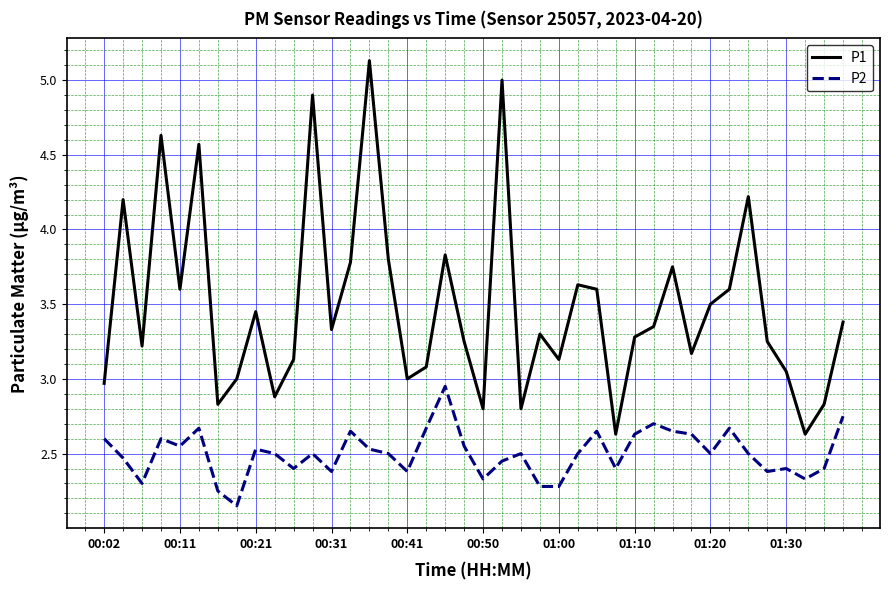

Which series has the largest total across all categories?

P1